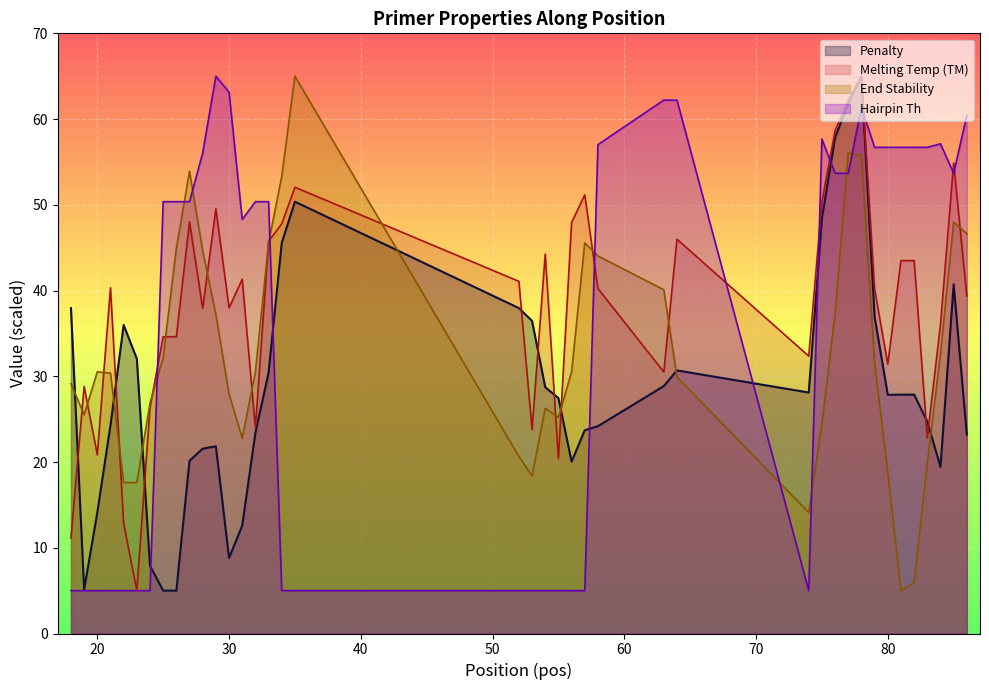

The pen series shows 5.1 at 56. True or false?

False